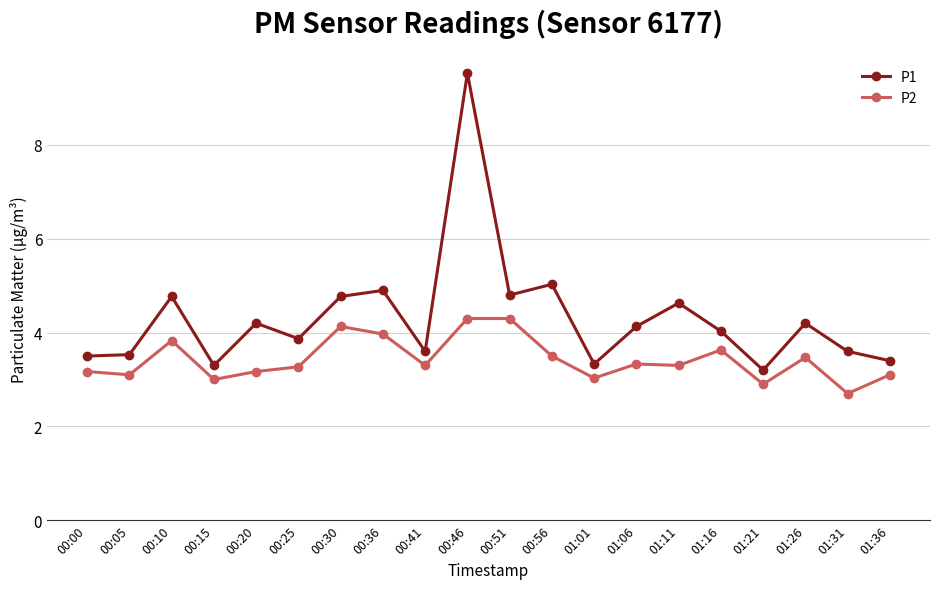

Is it true that P1 equals 0.8 at 00:05?

False